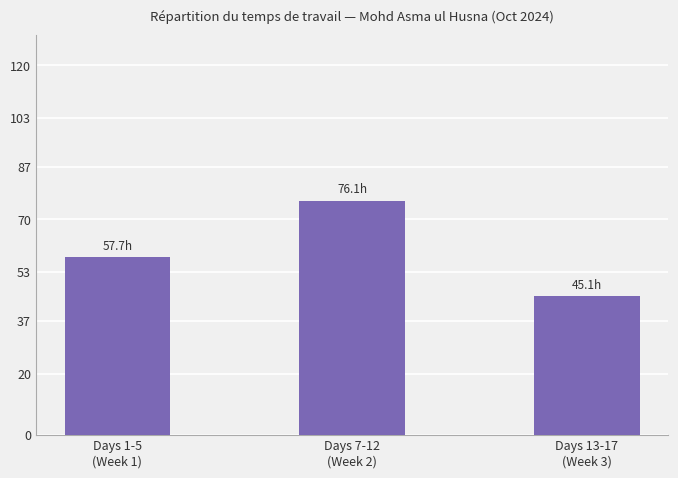

What is the difference between the maximum and second lowest values?

18.4